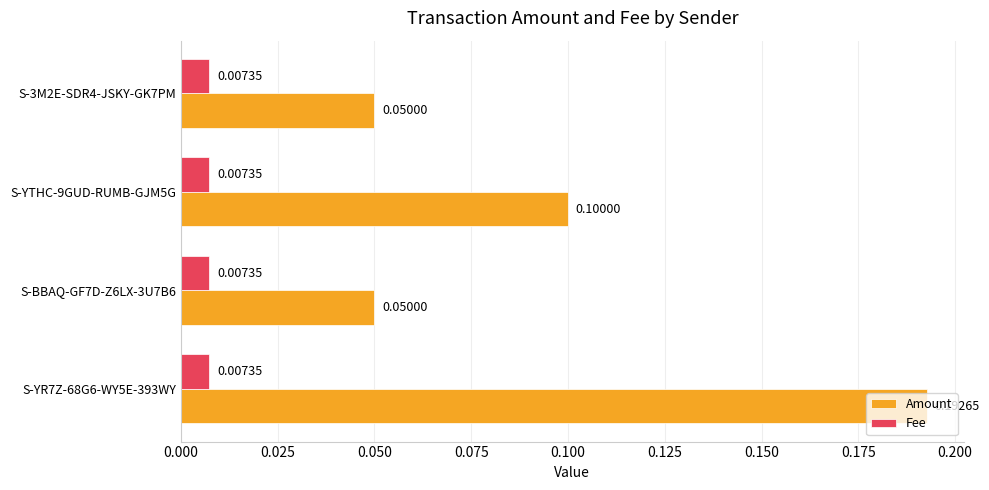

Which series has the largest total across all categories?

Amount